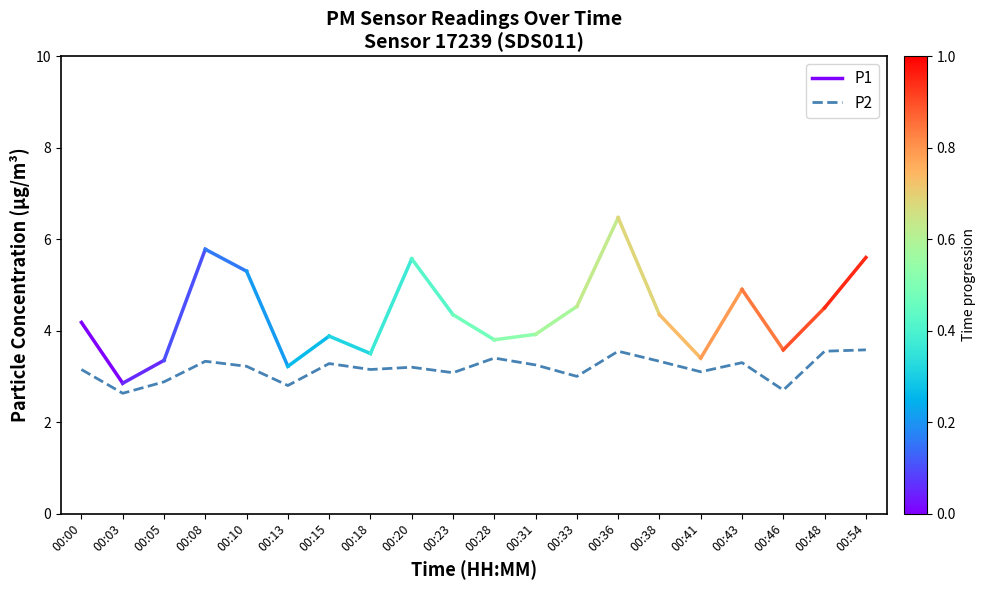

What is the change in value from 00:08 to 00:31?

-0.1